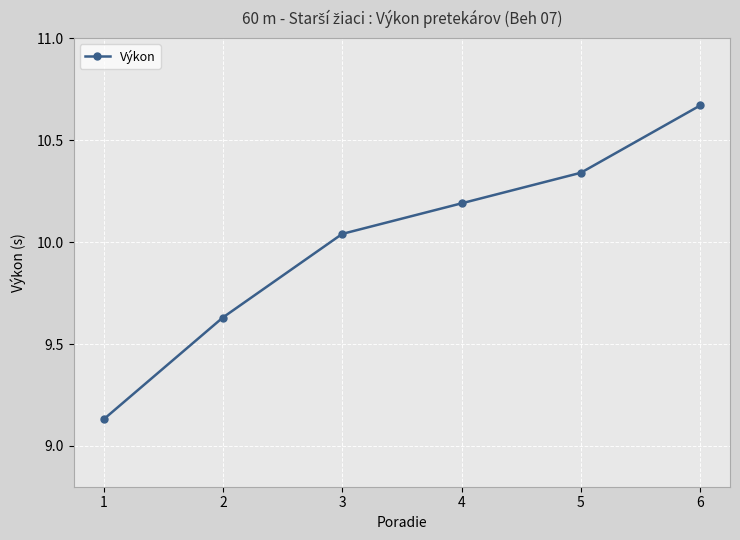

What value does the data have at 4?

10.2